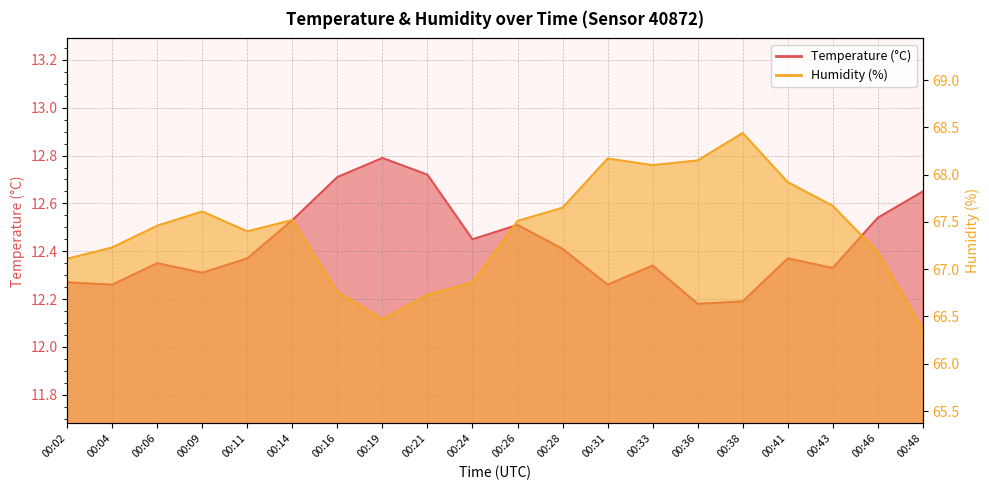

Rank the categories by Temperature (°C) value from lowest to highest.

00:36, 00:38, 00:04, 00:31, 00:02, 00:09, 00:43, 00:33, 00:06, 00:11, 00:41, 00:28, 00:24, 00:26, 00:14, 00:46, 00:48, 00:16, 00:21, 00:19